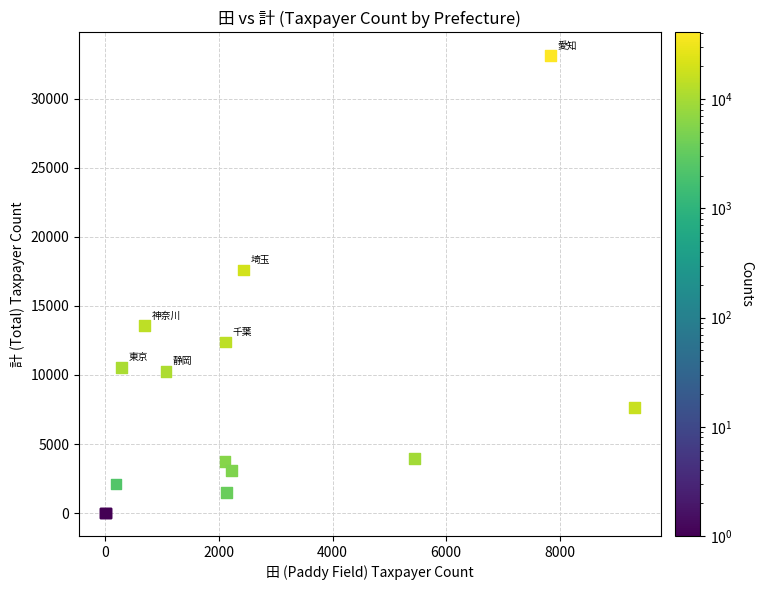

What Y value in the scatter plot is closest to 16576?

17606